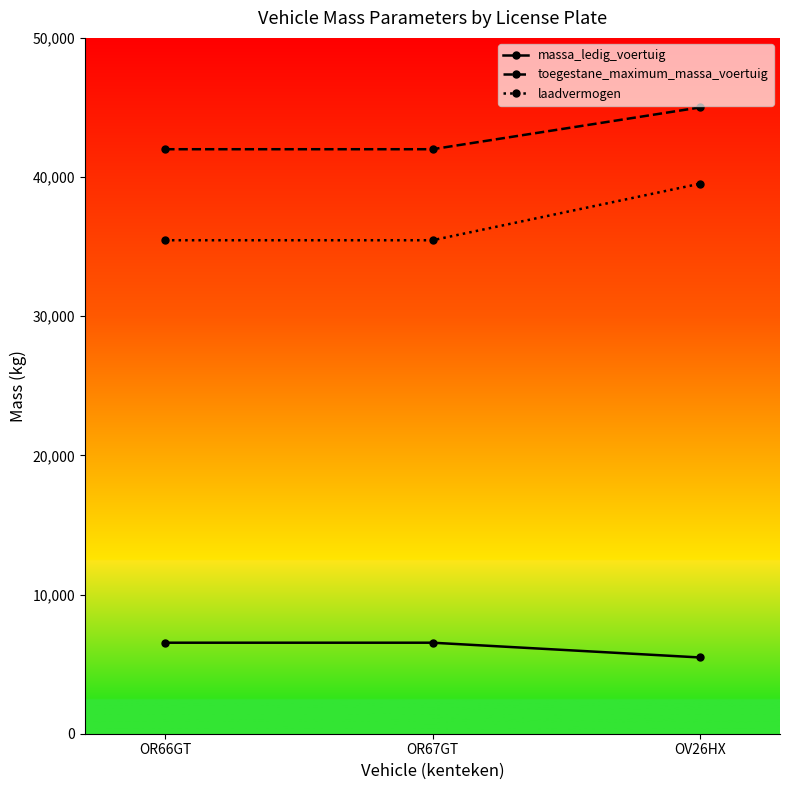

What is the difference between the maximum and minimum values in the toegestane_maximum_massa_voertuig series?

3000